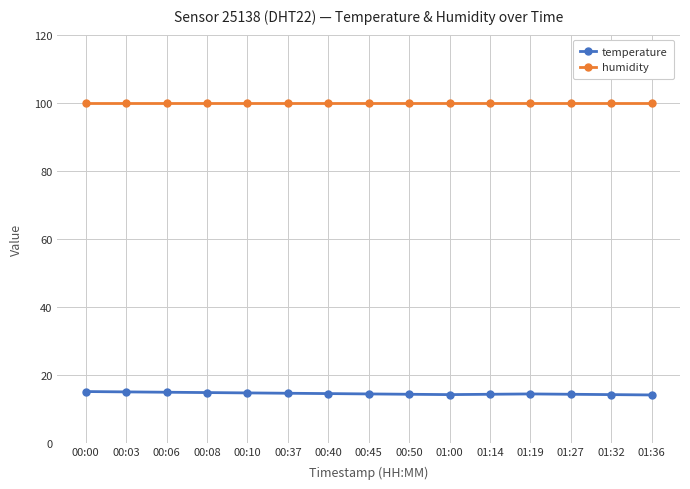

True or false: temperature and humidity intersect in this chart.

False